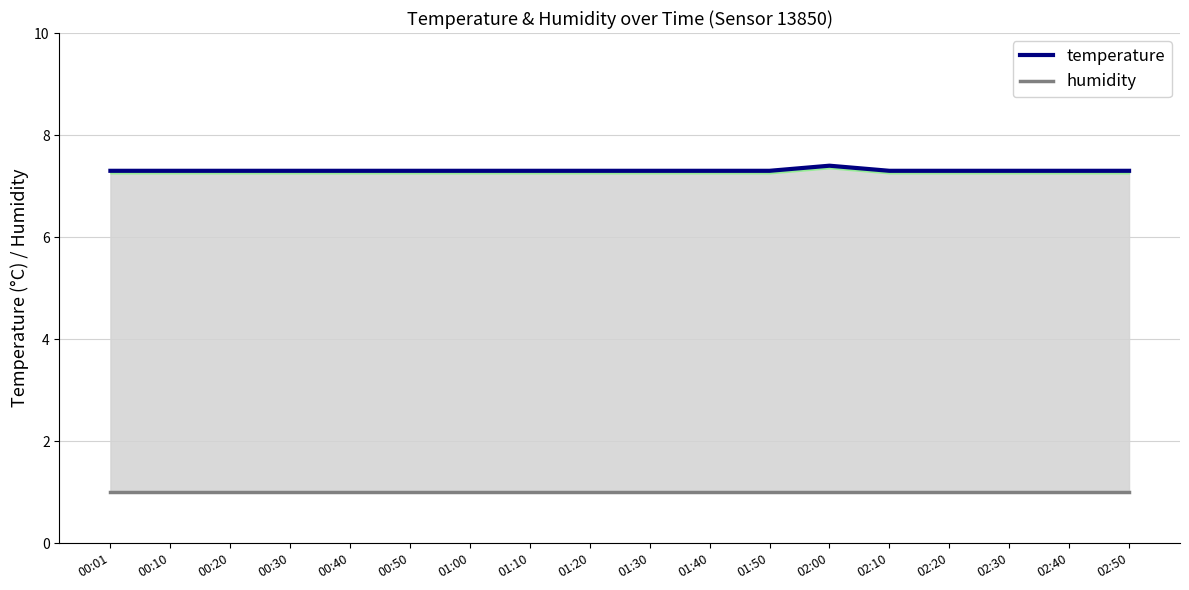

Rank the series by their maximum value, from highest to lowest.

temperature, humidity